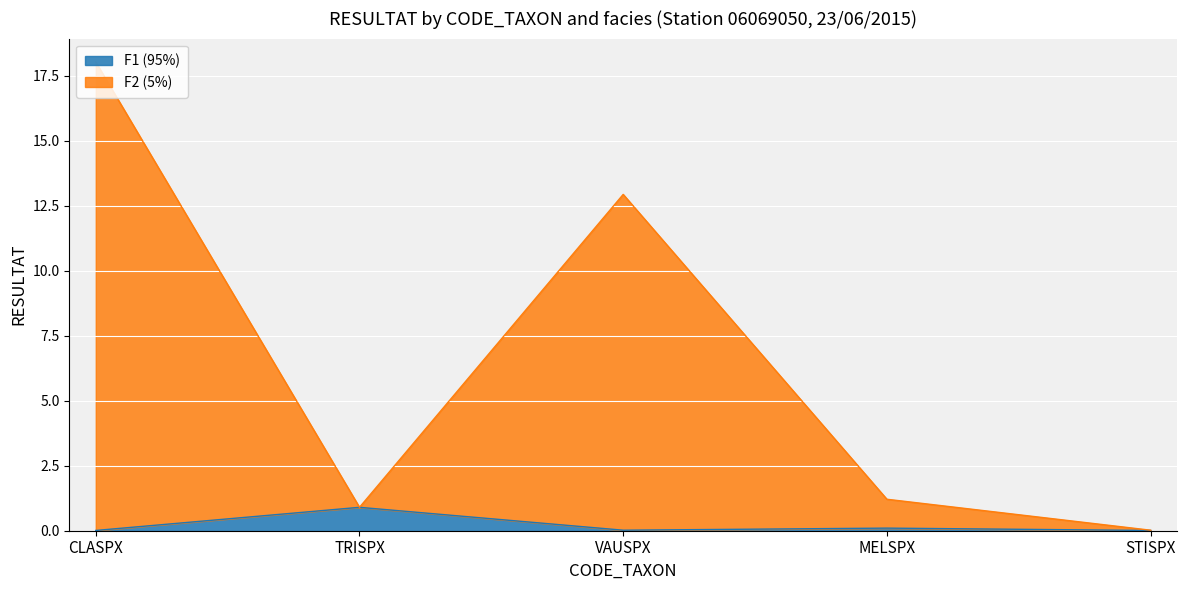

At which label is F1 (95%) closest to 0?

CLASPX